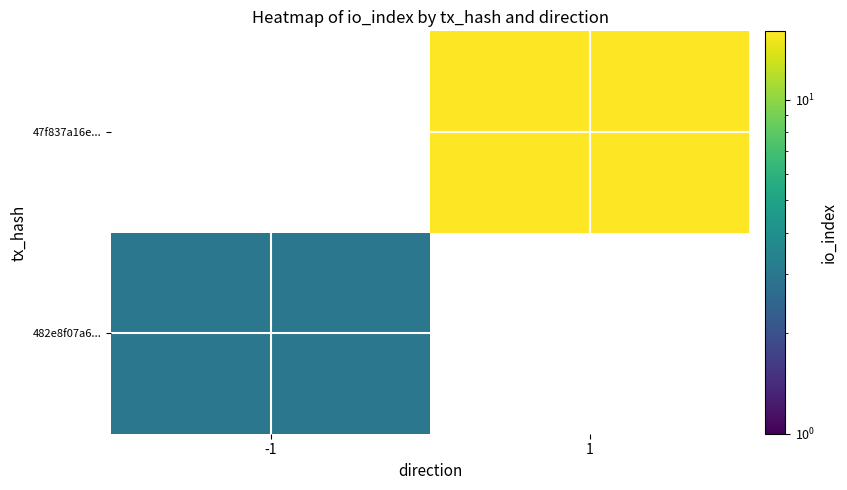

What is the total value across all series at 1?

16